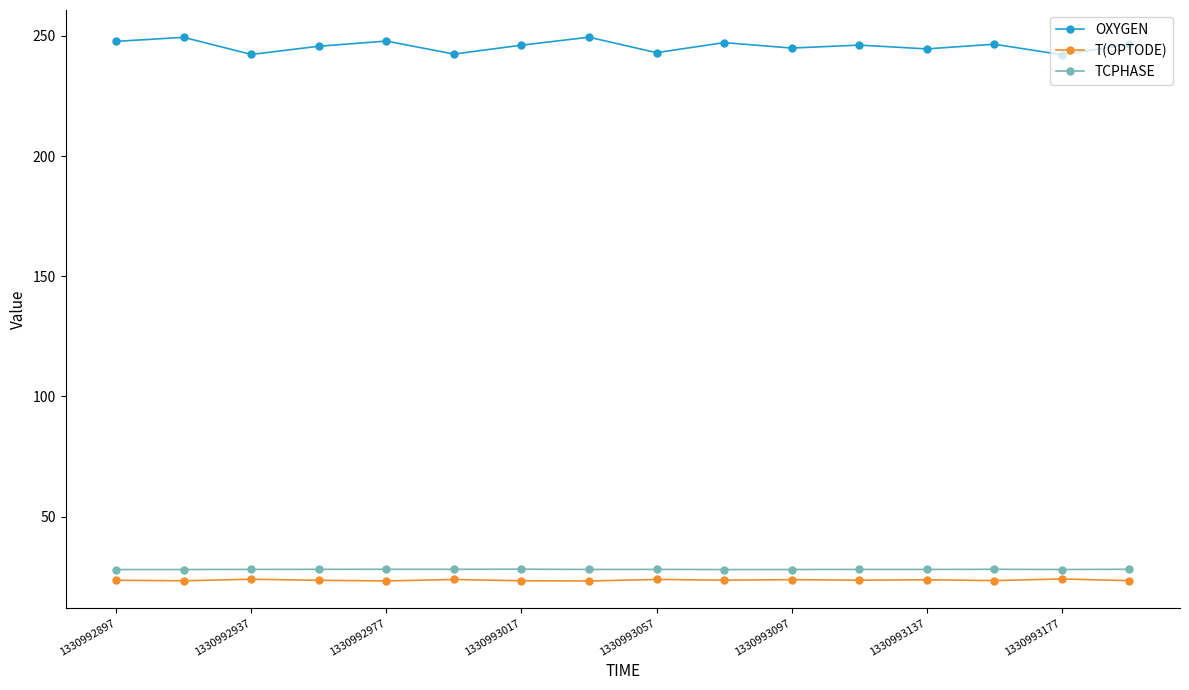

Which series has the widest spread of values?

OXYGEN